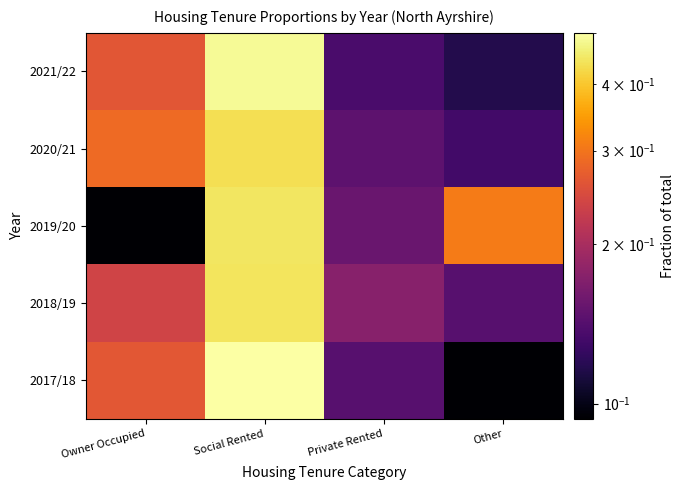

Reading left to right, list all the values displayed in this chart.

2017/18: Owner Occupied=0.3	Social Rented=0.5	Private Rented=0.1	Other=0.1
2018/19: Owner Occupied=0.2	Social Rented=0.4	Private Rented=0.2	Other=0.1
2019/20: Owner Occupied=0.1	Social Rented=0.4	Private Rented=0.2	Other=0.3
2020/21: Owner Occupied=0.3	Social Rented=0.4	Private Rented=0.1	Other=0.1
2021/22: Owner Occupied=0.3	Social Rented=0.5	Private Rented=0.1	Other=0.1